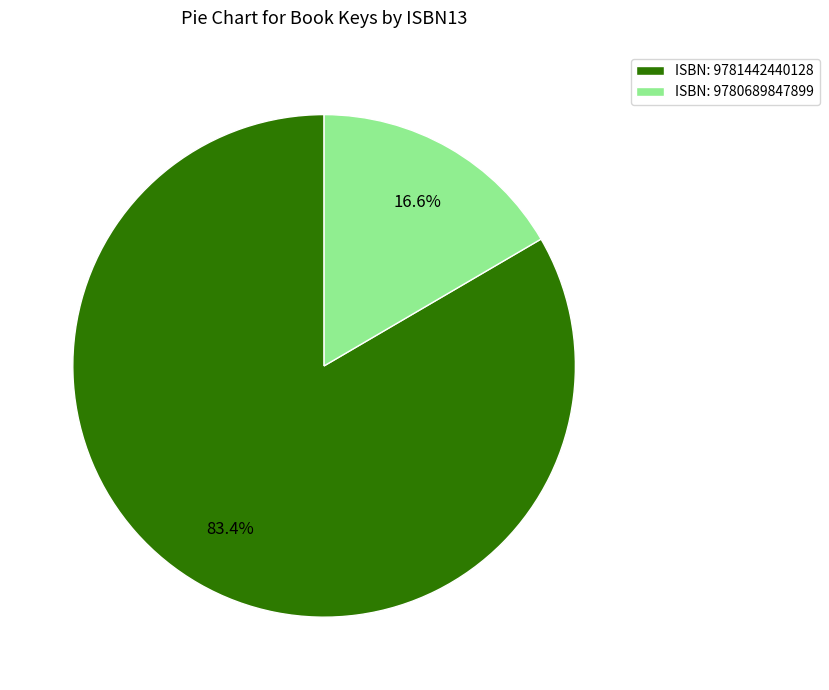

Between ISBN: 9781442440128 and ISBN: 9780689847899, which is larger?

ISBN: 9781442440128